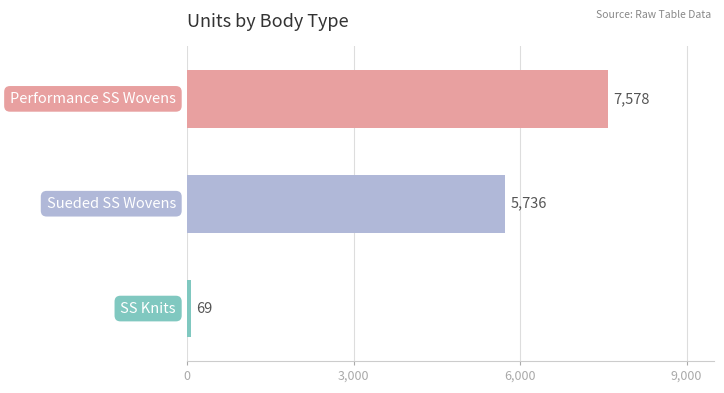

What is the difference between the maximum and minimum values?

7509